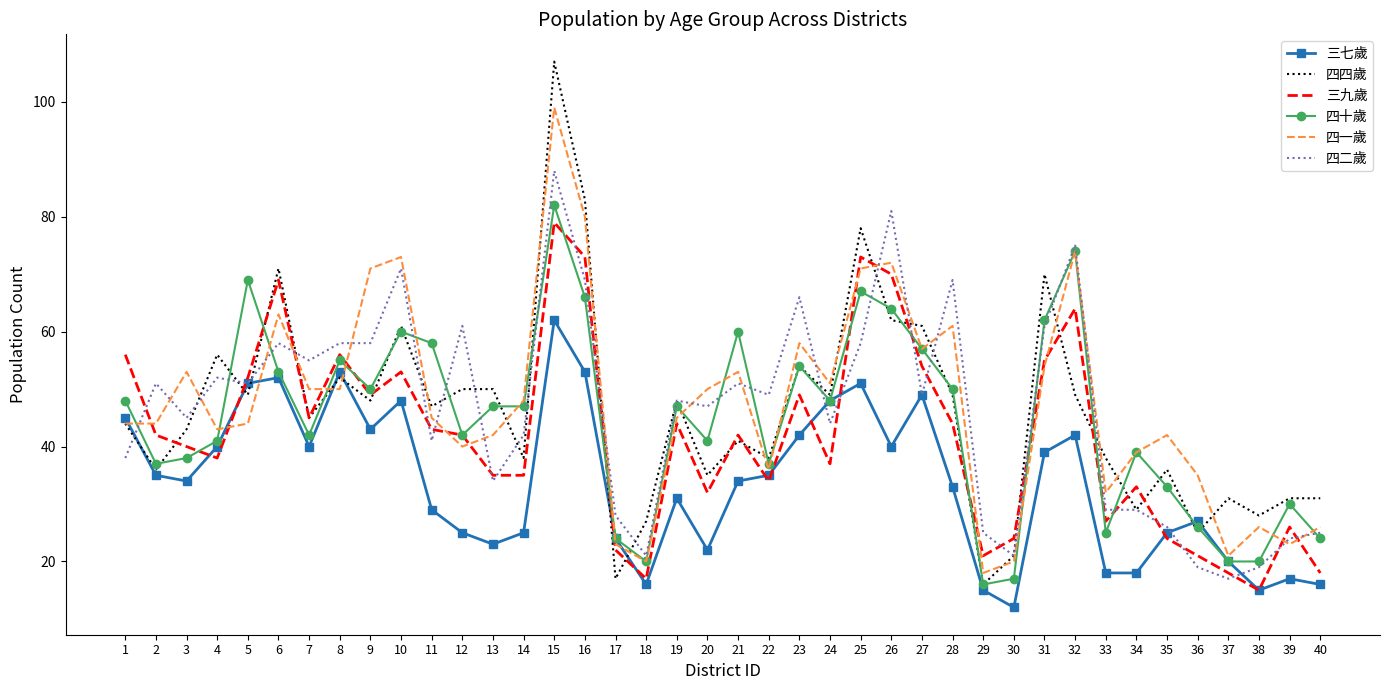

Count the number of categories in the chart.

40